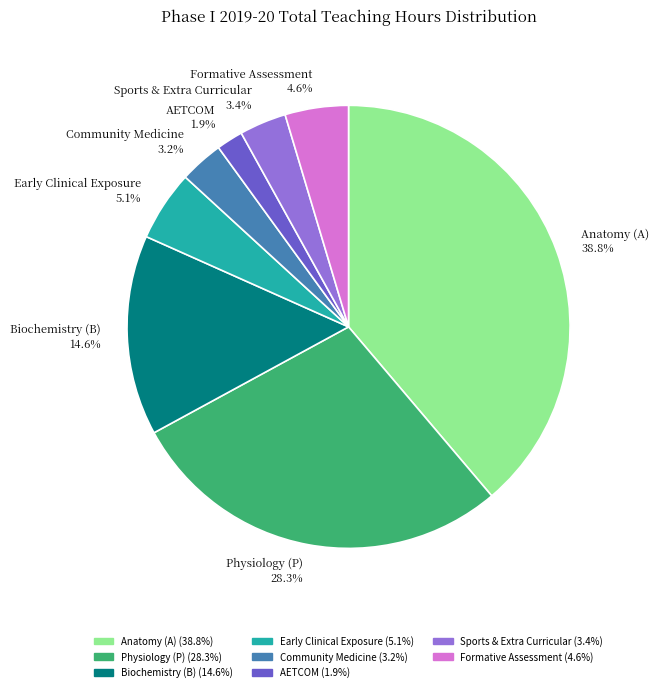

Which category has the biggest portion of the pie?

Anatomy (A)